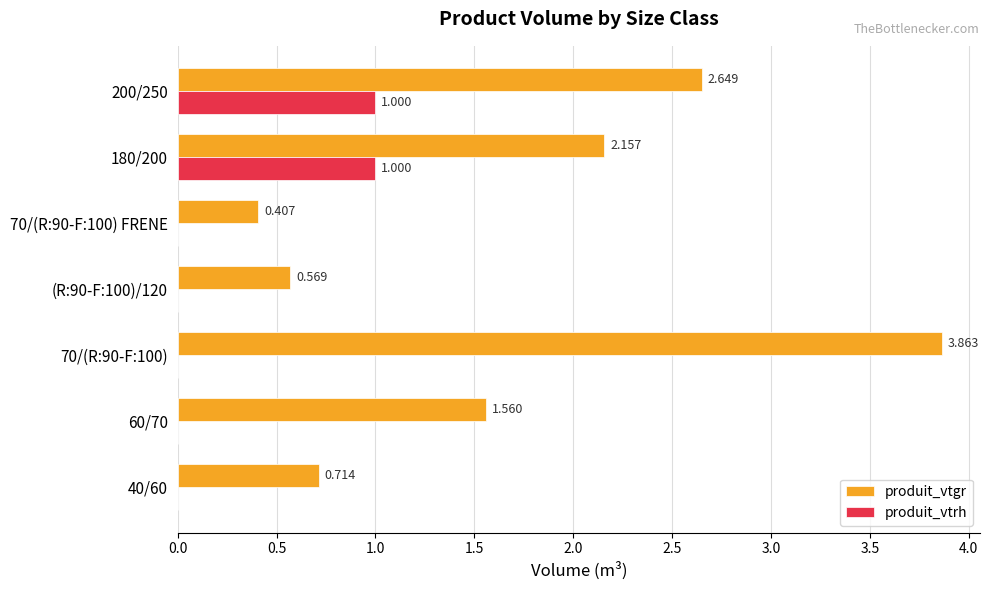

How many values in the produit_vtrh series exceed 0?

2